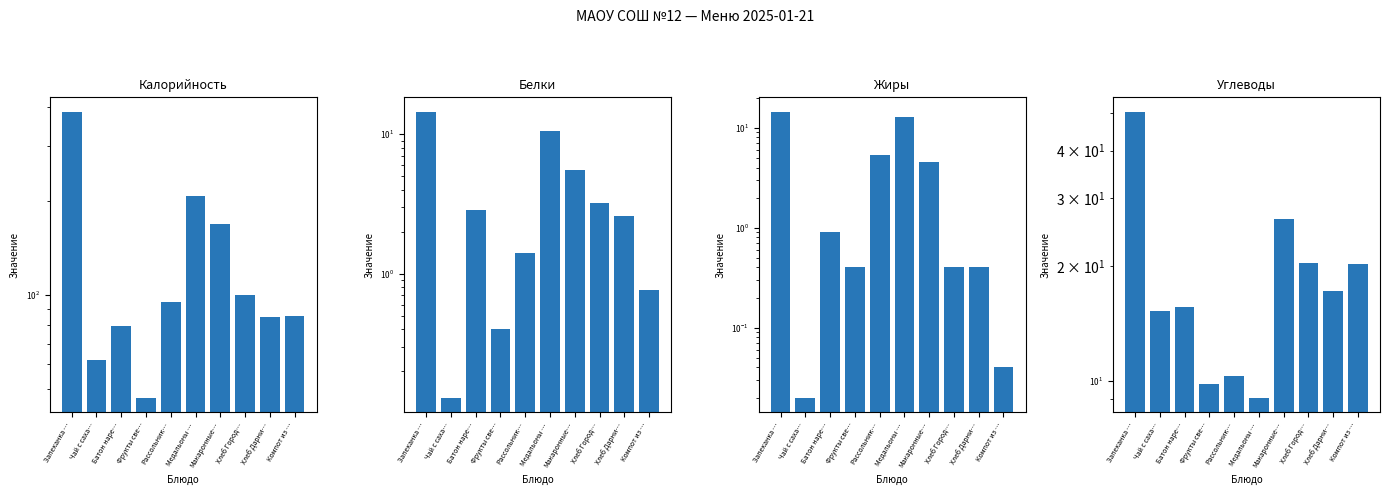

What is the label of the 4th bar from the right?

Макаронные…